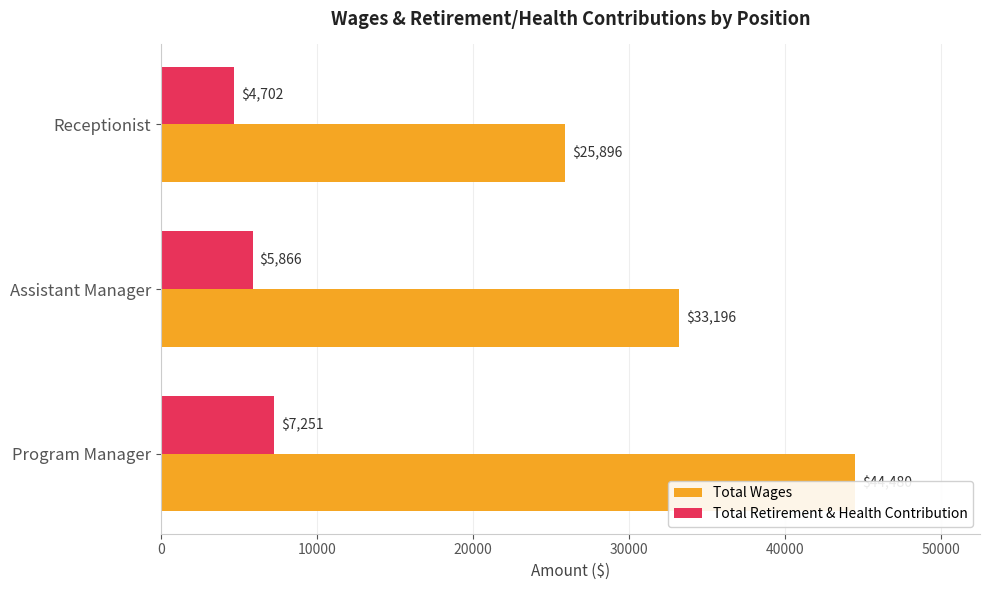

Is the value of Total Retirement & Health Contribution at Assistant Manager greater than the value of Total Wages at Assistant Manager?

No